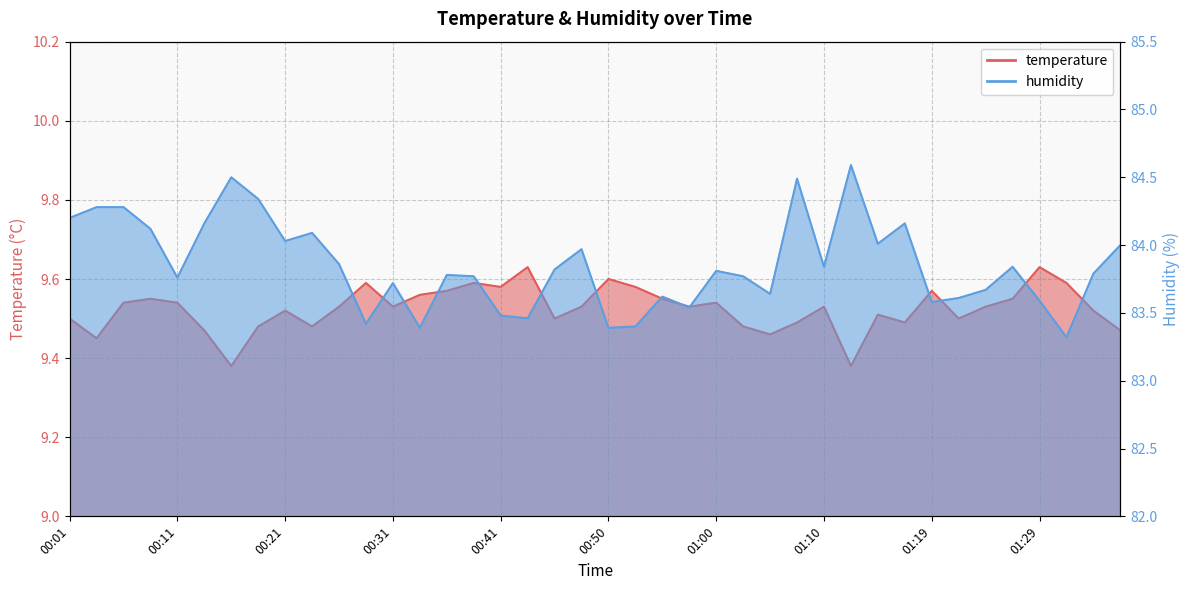

Reading left to right, transcribe all the data shown in this chart.

temperature: 00:01=9.5	00:04=9.4	00:06=9.5	00:09=9.6	00:11=9.5	00:14=9.5	00:16=9.4	00:18=9.5	00:21=9.5	00:23=9.5	00:26=9.5	00:28=9.6	00:31=9.5	00:33=9.6	00:36=9.6	00:38=9.6	00:41=9.6	00:43=9.6	00:45=9.5	00:48=9.5	00:50=9.6	00:53=9.6	00:55=9.6	00:58=9.5	01:00=9.5	01:02=9.5	01:05=9.5	01:07=9.5	01:10=9.5	01:12=9.4	01:15=9.5	01:17=9.5	01:19=9.6	01:22=9.5	01:24=9.5	01:27=9.6	01:29=9.6	01:31=9.6	01:34=9.5	01:36=9.5
humidity: 00:01=84.2	00:04=84.3	00:06=84.3	00:09=84.1	00:11=83.8	00:14=84.2	00:16=84.5	00:18=84.3	00:21=84.0	00:23=84.1	00:26=83.9	00:28=83.4	00:31=83.7	00:33=83.4	00:36=83.8	00:38=83.8	00:41=83.5	00:43=83.5	00:45=83.8	00:48=84.0	00:50=83.4	00:53=83.4	00:55=83.6	00:58=83.5	01:00=83.8	01:02=83.8	01:05=83.6	01:07=84.5	01:10=83.8	01:12=84.6	01:15=84.0	01:17=84.2	01:19=83.6	01:22=83.6	01:24=83.7	01:27=83.8	01:29=83.6	01:31=83.3	01:34=83.8	01:36=84.0